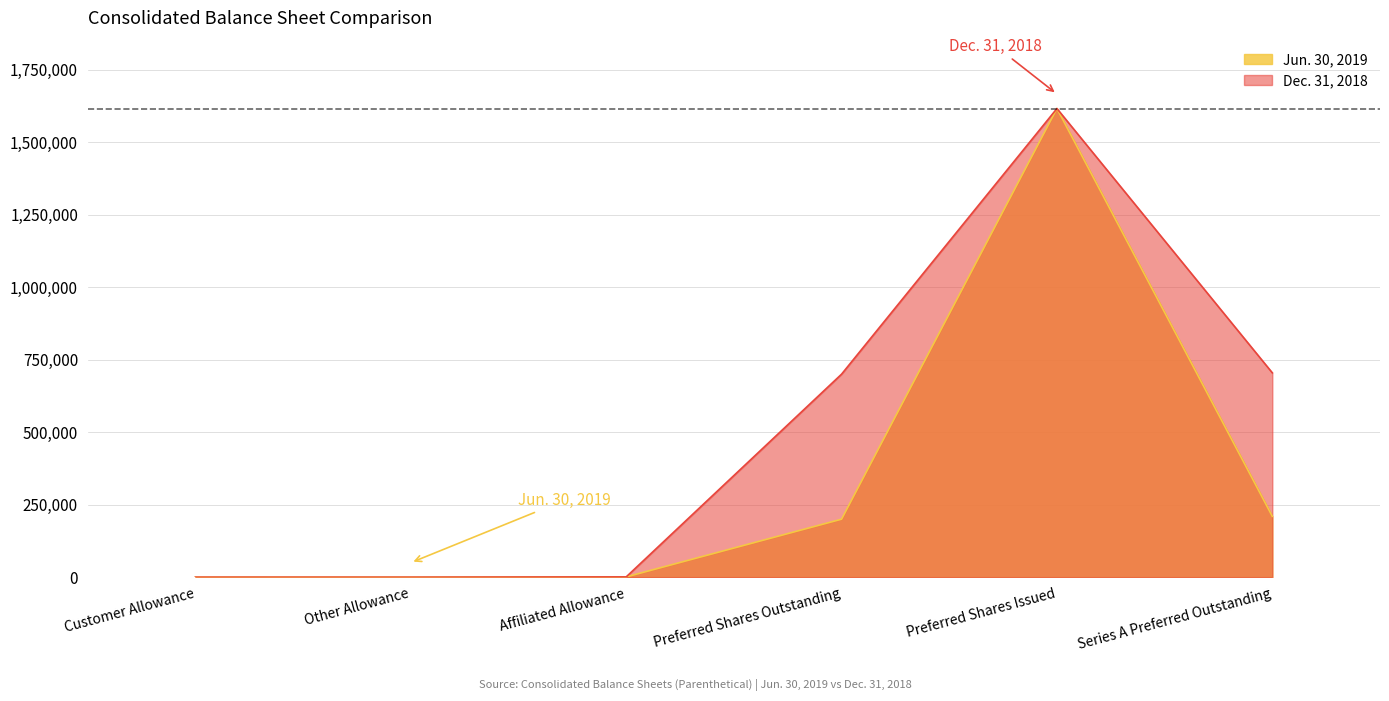

Does the chart display data point markers on the line(s)?

No